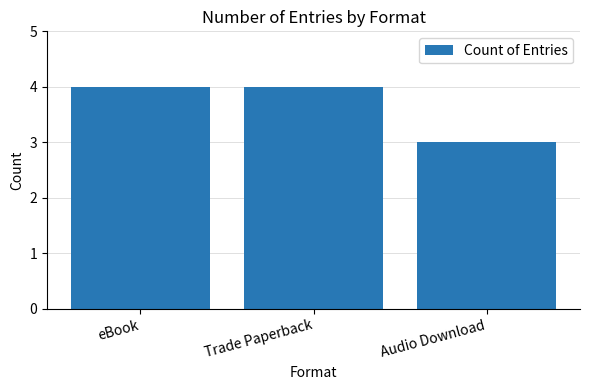

The value at Trade Paperback is 4. True or false?

True